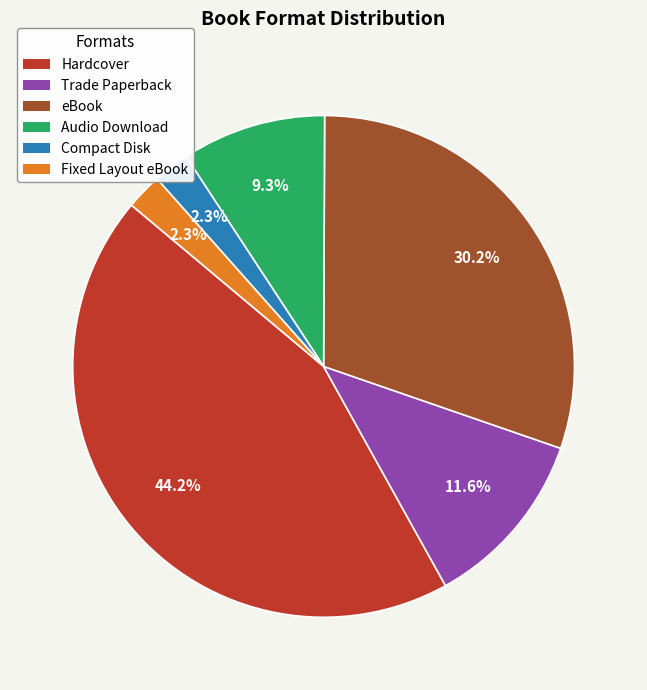

Between Fixed Layout eBook and eBook, which is larger?

eBook